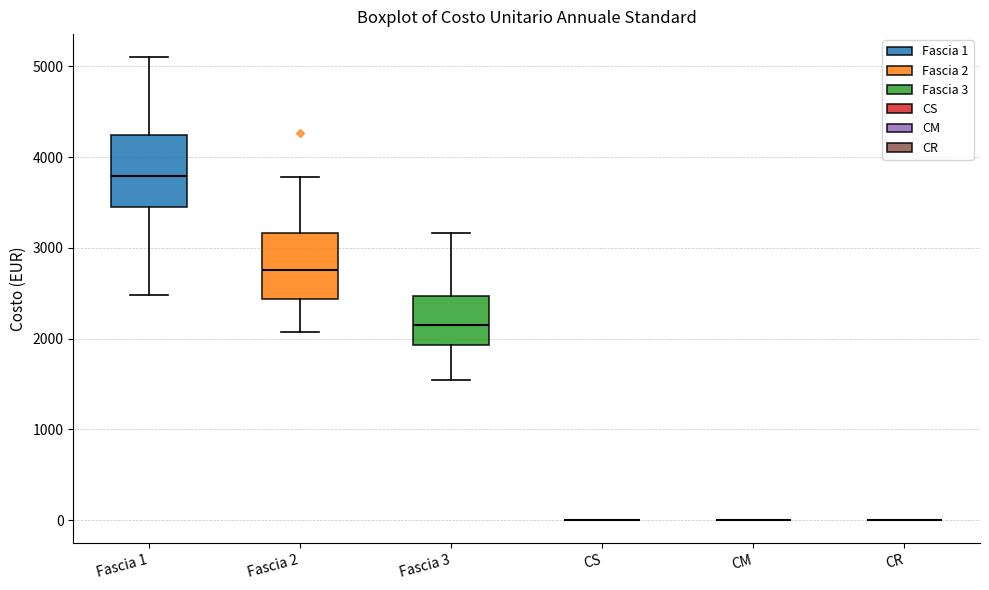

Reading left to right, read every box against the y-axis: the position of its median line, the range the box covers, and the ends of its whiskers. The values are not printed on the chart, so give them approximately, as read against the axis.

Fascia 1: median 3800, box 3500 to 4200, whiskers 2500 to 5100
Fascia 2: median 2800, box 2400 to 3200, whiskers 2100 to 3800
Fascia 3: median 2100, box 1900 to 2500, whiskers 1500 to 3200
CS: box collapsed to a line at 0, whiskers 0 to 0
CM: box collapsed to a line at 0, whiskers 0 to 0
CR: box collapsed to a line at 0, whiskers 0 to 0